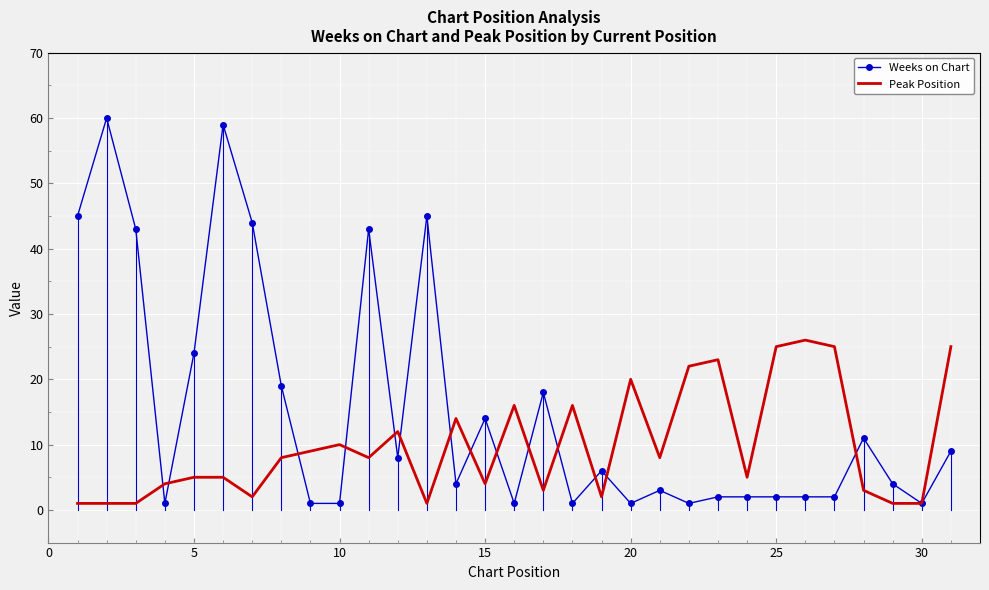

What is the highest value of the Weeks on Chart series?

60